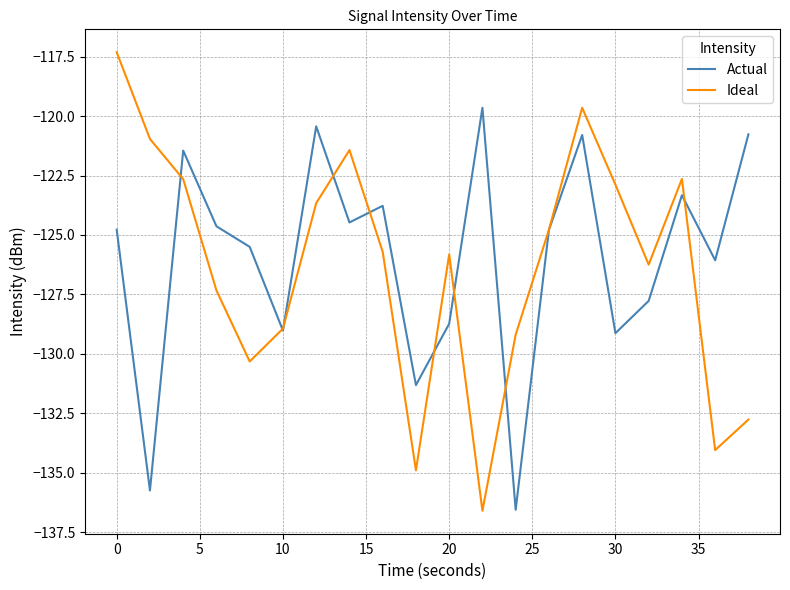

Rank the series by their maximum value, from highest to lowest.

Ideal, Actual